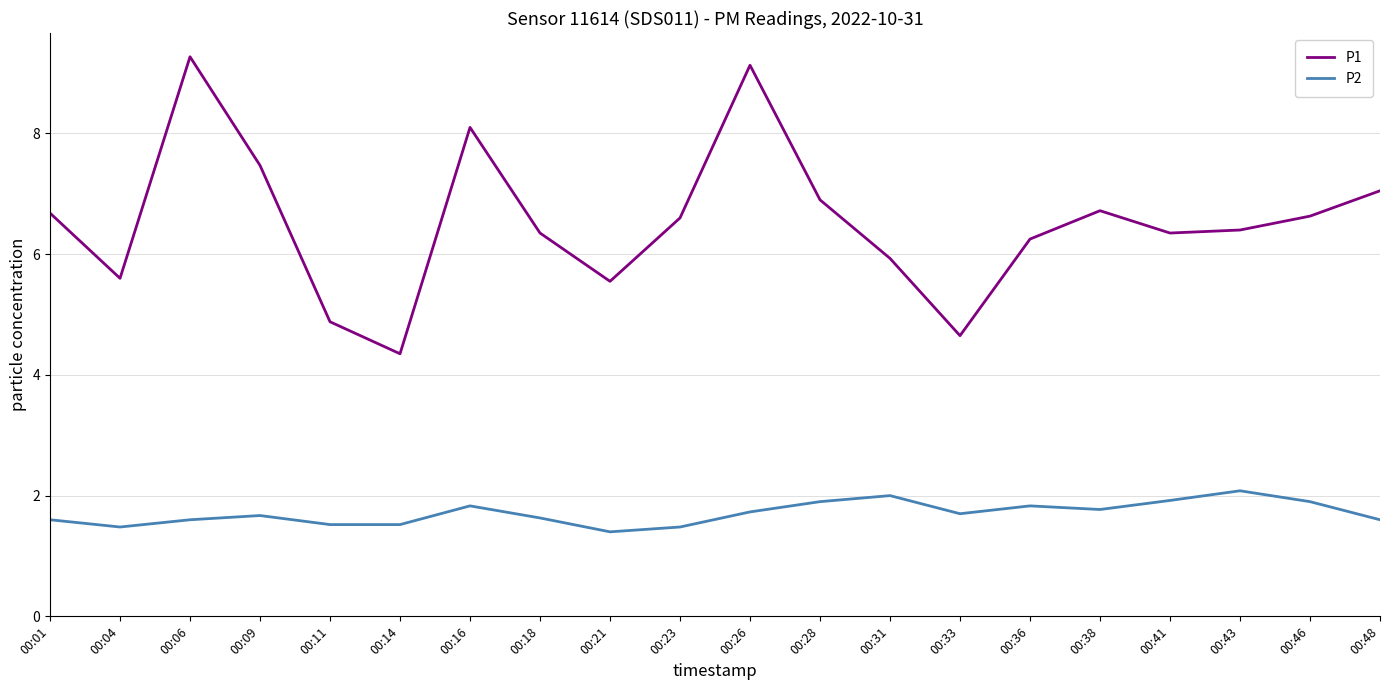

True or false: P2 and P1 intersect in this chart.

False